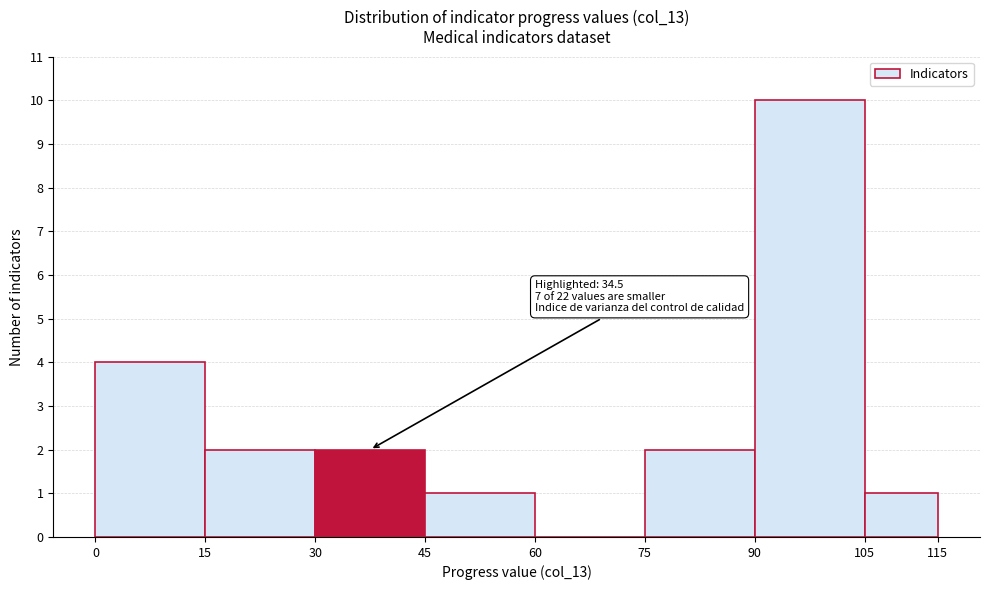

Which range on the x-axis has the tallest bar?

90 to 105